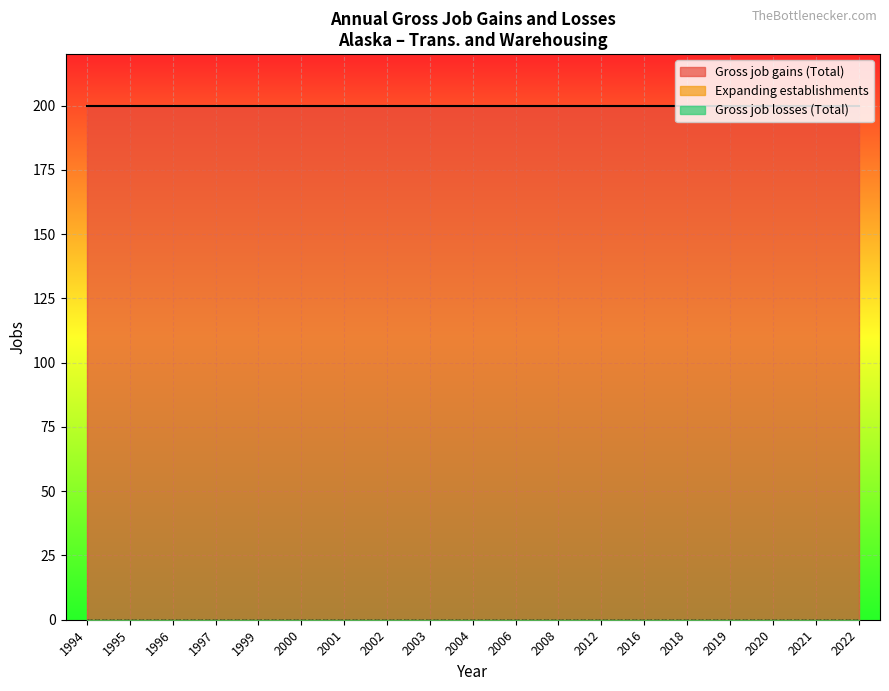

How many data points does each series have?

19